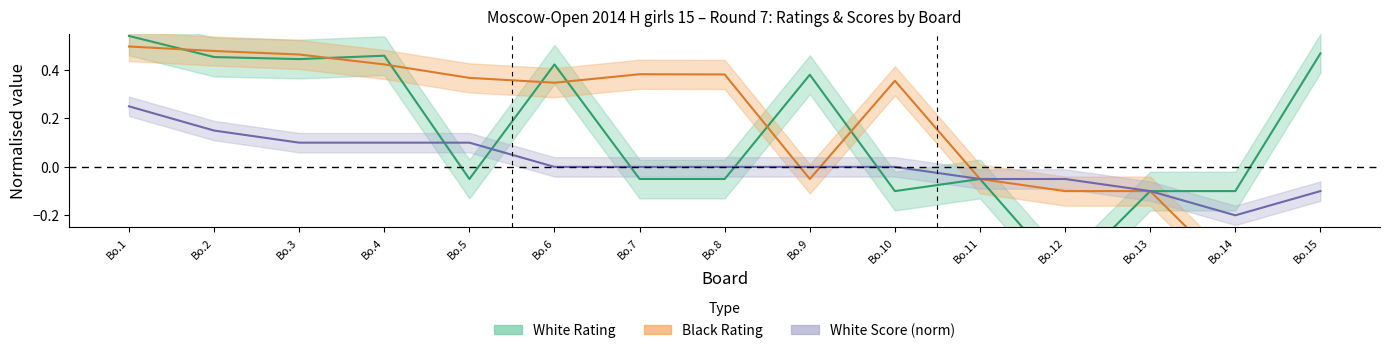

The White Rating series shows 0.5 at Bo.15. True or false?

True